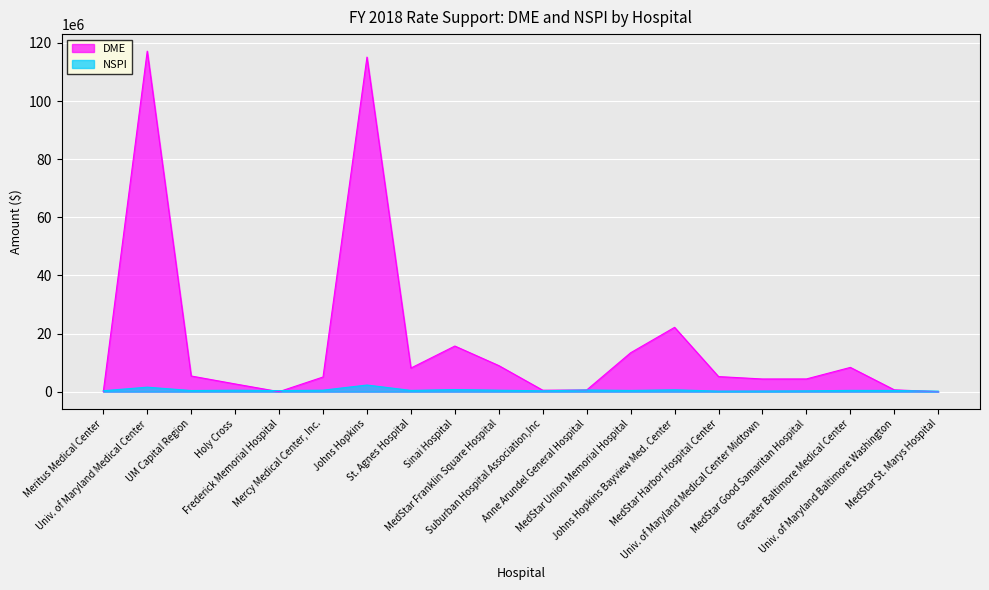

Reading left to right, extract all data points from this chart.

DME: Meritus Medical Center=0.0	Univ. of Maryland Medical Center=117180824.5	UM Capital Region=5392003.5	Holy Cross=2663635.3	Frederick Memorial Hospital=0.0	Mercy Medical Center, Inc.=5047339.4	Johns Hopkins=115134967.0	St. Agnes Hospital=8121089.6	Sinai Hospital=15700811.4	MedStar Franklin Square Hospital=8972941.7	Suburban Hospital Association,Inc=498335.6	Anne Arundel General Hospital=581745.9	MedStar Union Memorial Hospital=13391966.3	Johns Hopkins Bayview Med. Center=22133583.0	MedStar Harbor Hospital Center=5191474.5	Univ. of Maryland Medical Center Midtown=4365082.8	MedStar Good Samaritan Hospital=4379484.9	Greater Baltimore Medical Center=8348758.1	Univ. of Maryland Baltimore Washington=631516.7	MedStar St. Marys Hospital=0.0
NSPI: Meritus Medical Center=321748.8	Univ. of Maryland Medical Center=1547783.8	UM Capital Region=391800.1	Holy Cross=505712.4	Frederick Memorial Hospital=363795.7	Mercy Medical Center, Inc.=513599.6	Johns Hopkins=2282683.4	St. Agnes Hospital=432204.4	Sinai Hospital=732671.6	MedStar Franklin Square Hospital=505736.1	Suburban Hospital Association,Inc=301899.2	Anne Arundel General Hospital=576313.3	MedStar Union Memorial Hospital=426343.8	Johns Hopkins Bayview Med. Center=643455.4	MedStar Harbor Hospital Center=194368.9	Univ. of Maryland Medical Center Midtown=226817.0	MedStar Good Samaritan Hospital=289108.8	Greater Baltimore Medical Center=439684.2	Univ. of Maryland Baltimore Washington=413064.2	MedStar St. Marys Hospital=178043.9